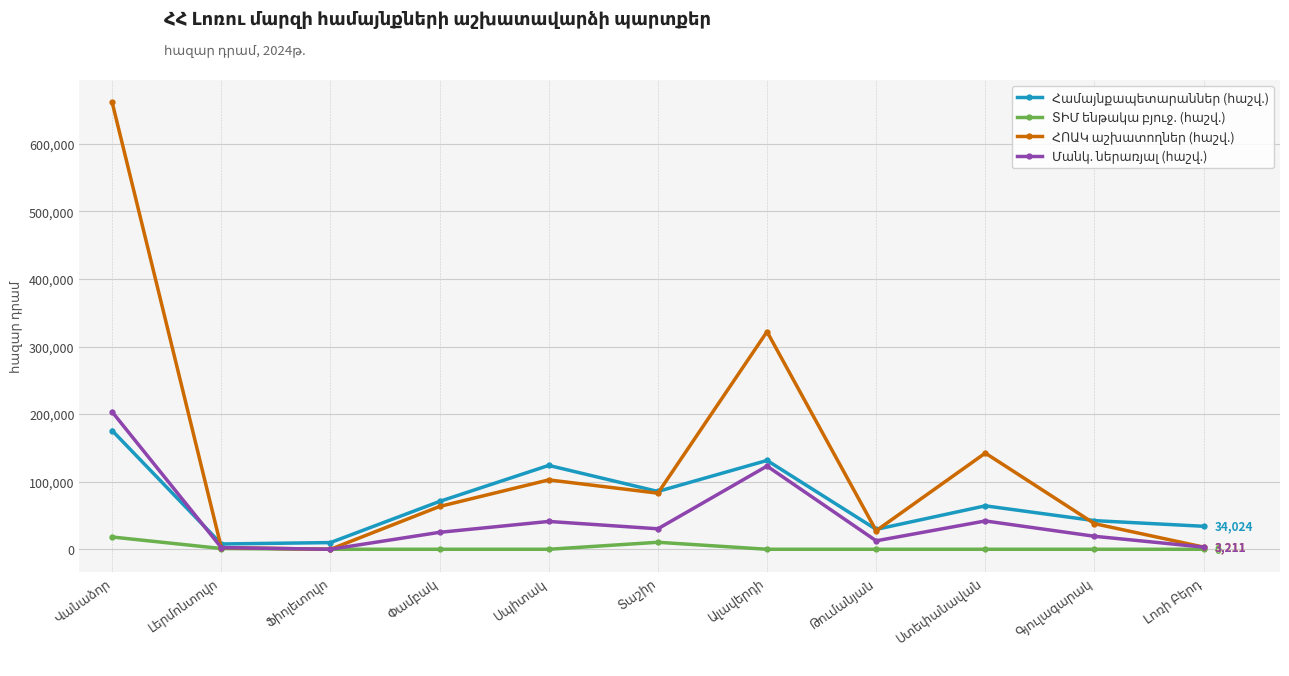

True or false: ՏԻՄ ենթակա բյուջ. (հաշվ.) and Մանկ. ներառյալ (հաշվ.) cross at least once.

False